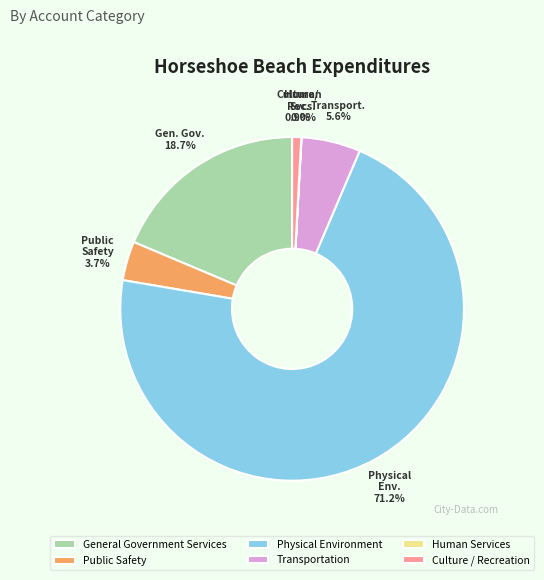

Which category has the biggest portion of the pie?

Physical Environment